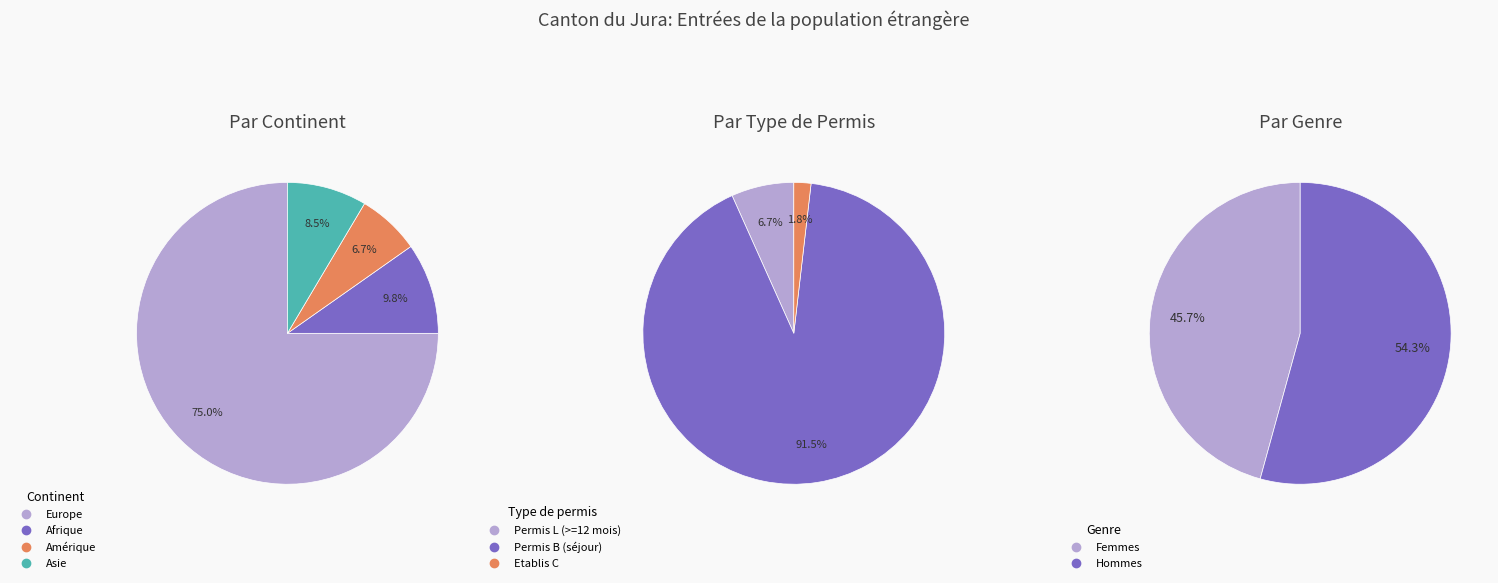

Which category accounts for the majority?

Europe